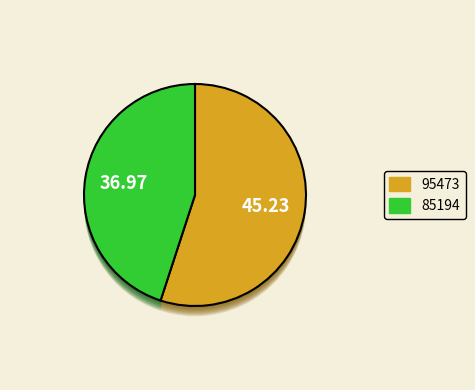

To the nearest percent, what is the difference between the largest and smallest slice percentages?

10%